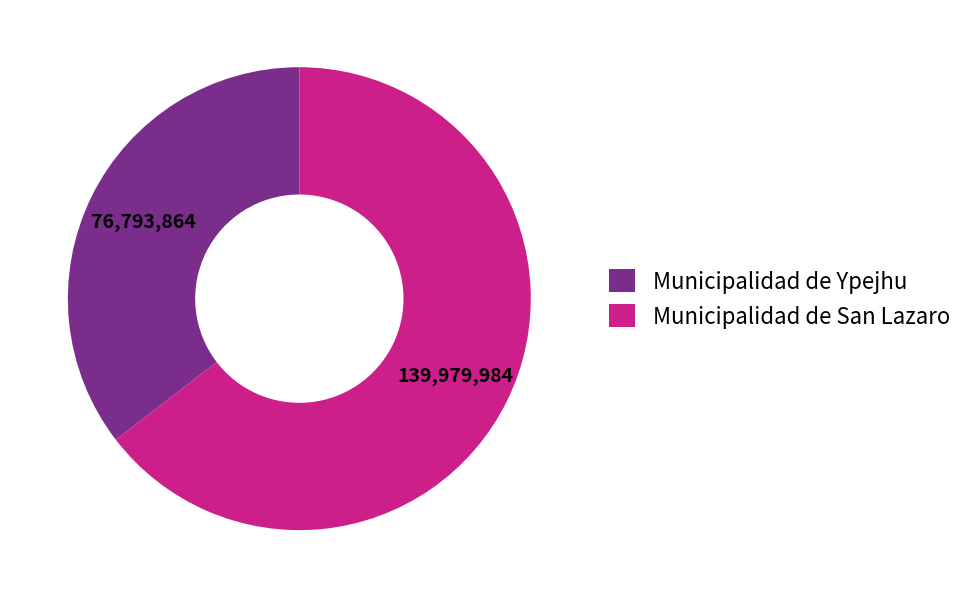

Which slice is the largest?

Municipalidad de San Lazaro